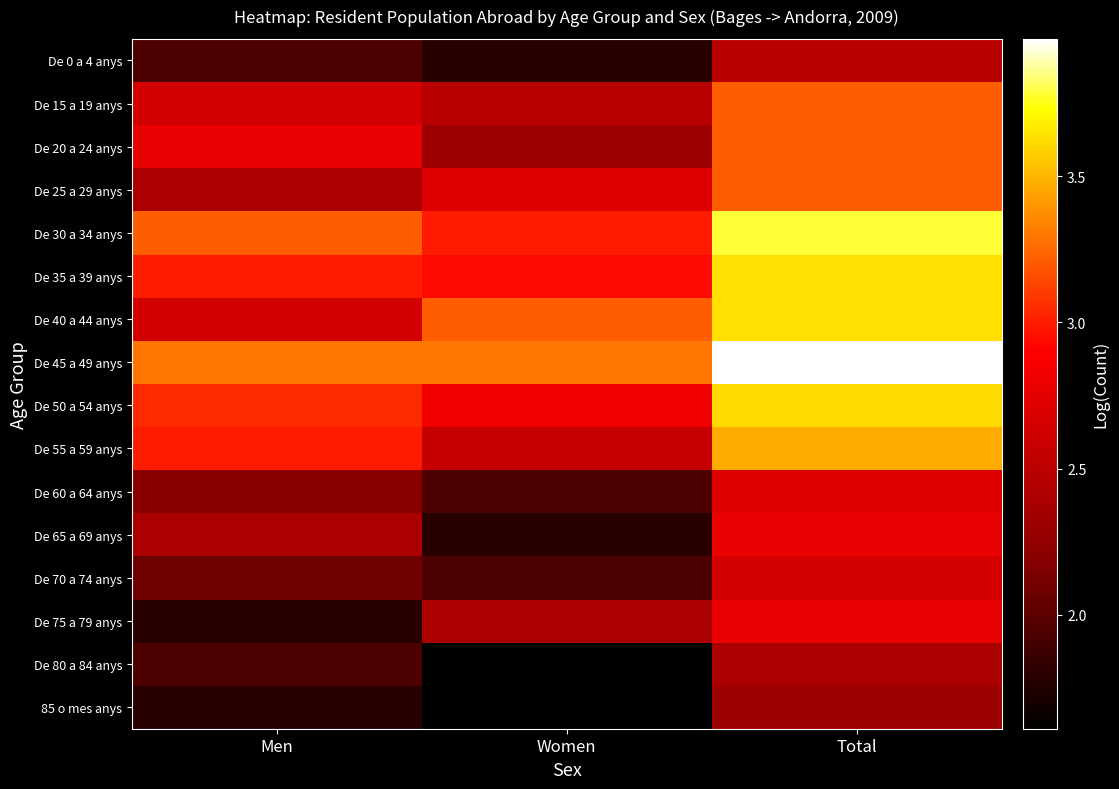

Which has a higher value, Total or Women?

Total